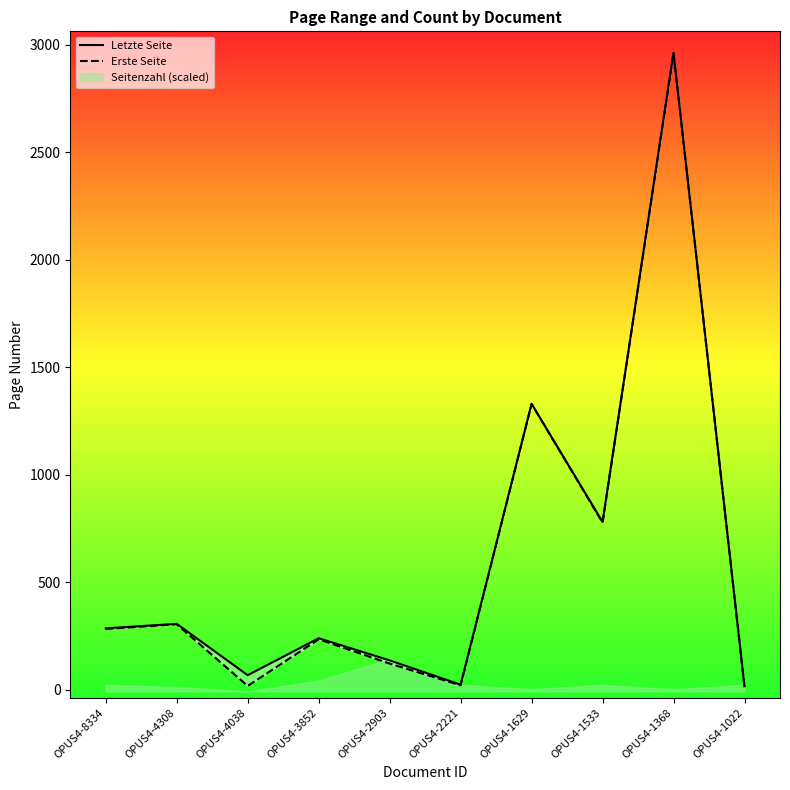

Reading left to right, transcribe all the data shown in this chart.

Letzte Seite: OPUS4-8334=285	OPUS4-4308=306	OPUS4-4038=67	OPUS4-3852=239	OPUS4-2903=136	OPUS4-2221=23	OPUS4-1629=1330	OPUS4-1533=780	OPUS4-1368=2963	OPUS4-1022=15
Erste Seite: OPUS4-8334=282	OPUS4-4308=304	OPUS4-4038=17	OPUS4-3852=234	OPUS4-2903=121	OPUS4-2221=20	OPUS4-1629=1329	OPUS4-1533=777	OPUS4-1368=2962	OPUS4-1022=12